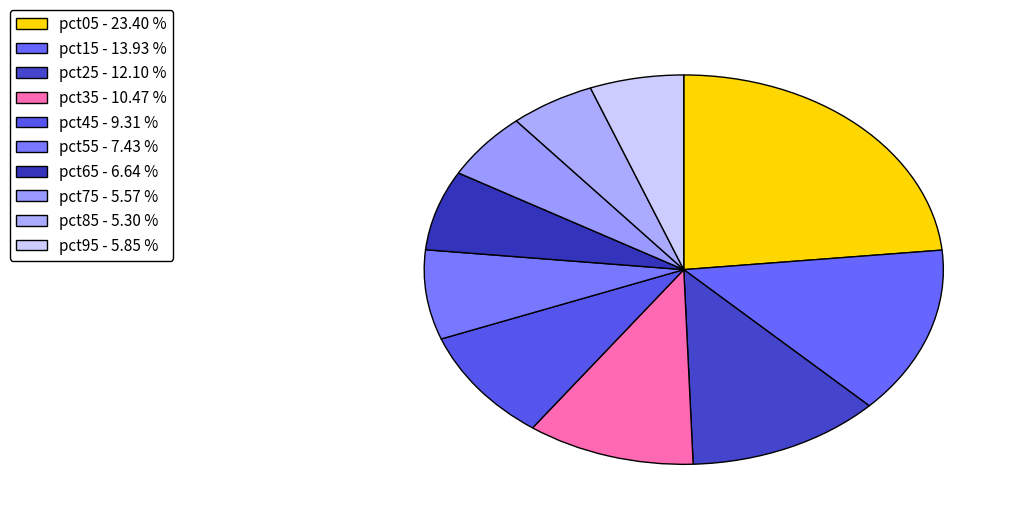

True or false: pct15 accounts for 24% of the total.

False